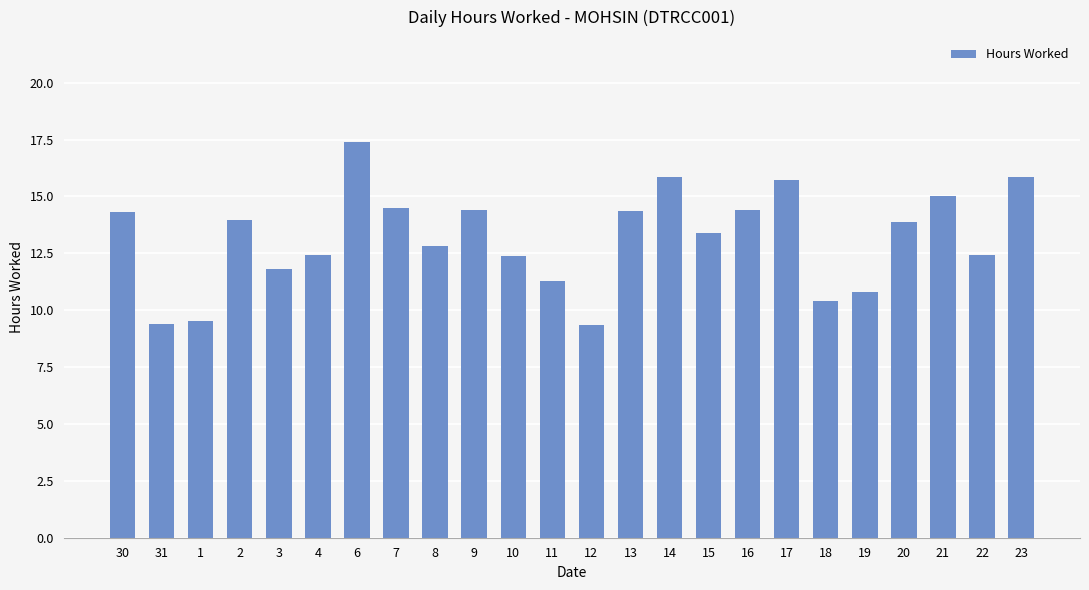

Which has a higher value, 10 or 13?

13